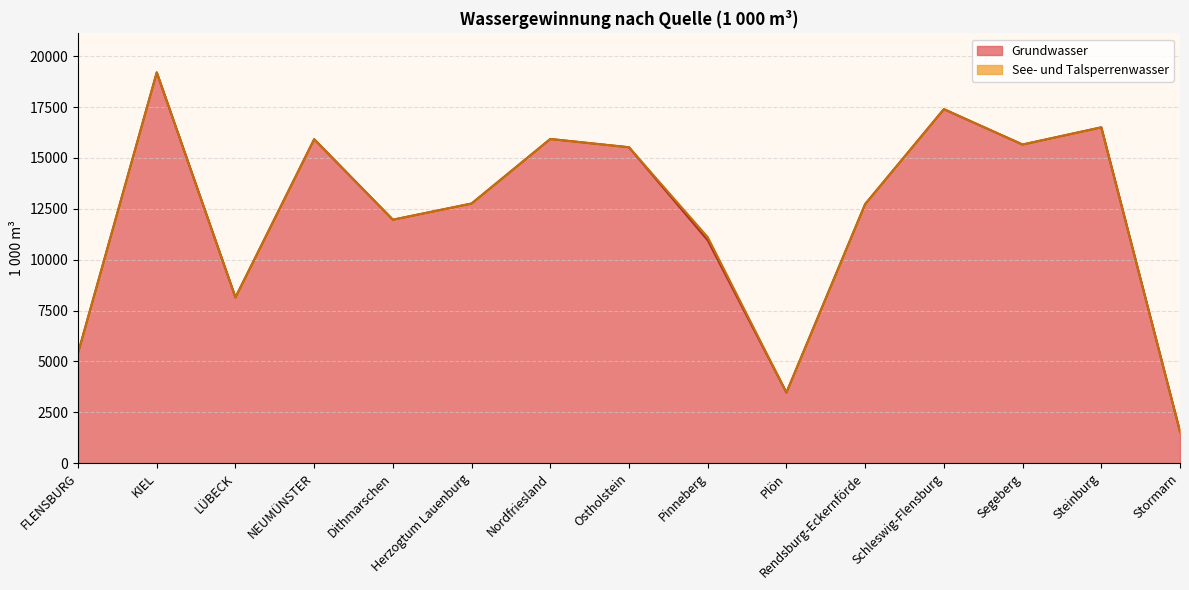

Reading left to right, list all the values displayed in this chart.

FLENSBURG=5412	KIEL=19207	LÜBECK=8148	NEUMÜNSTER=15922	Dithmarschen=11967	Herzogtum Lauenburg=12762	Nordfriesland=15934	Ostholstein=15527	Pinneberg=10948	Plön=3471	Rendsburg-Eckernförde=12734	Schleswig-Flensburg=17400	Segeberg=15662	Steinburg=16507	Stormarn=1549